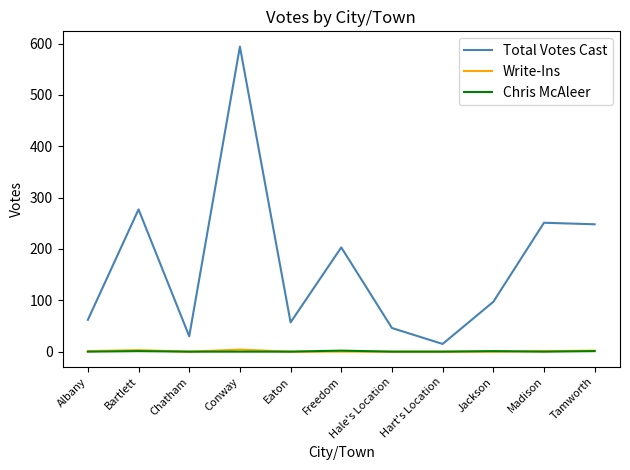

How many lines are shown in the chart?

3